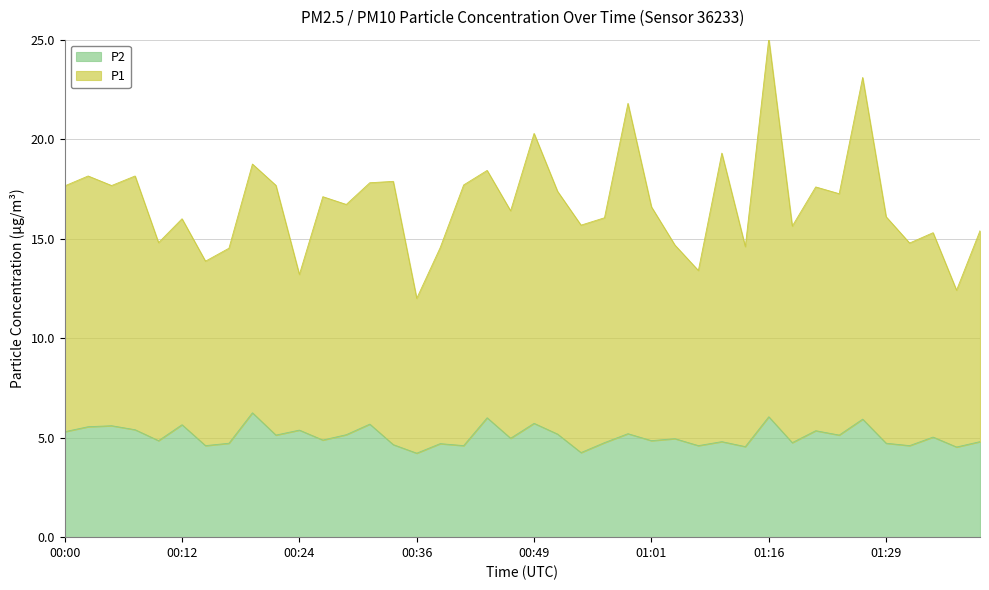

True or false: P2 and P1 intersect in this chart.

False